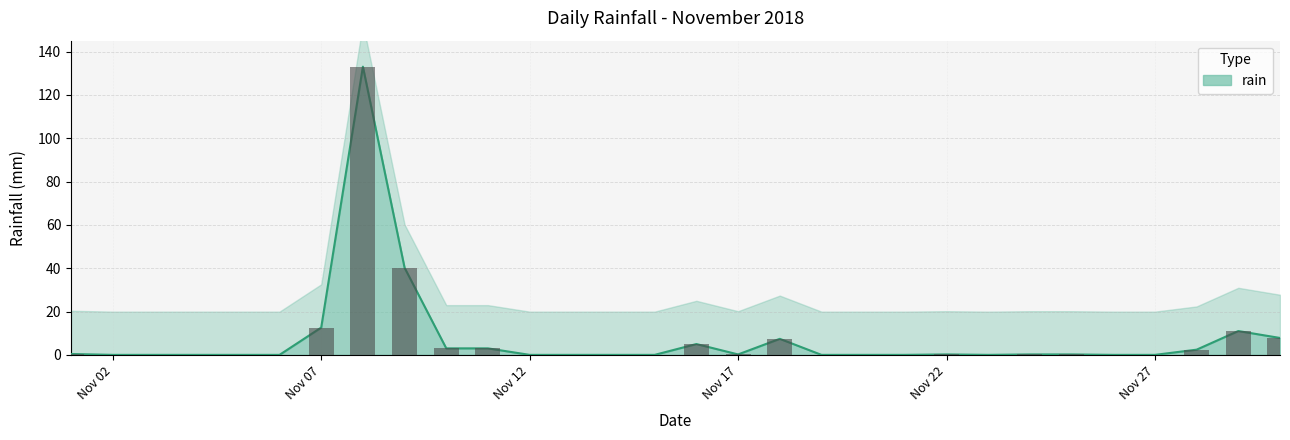

How many categories are shown in the chart?

30